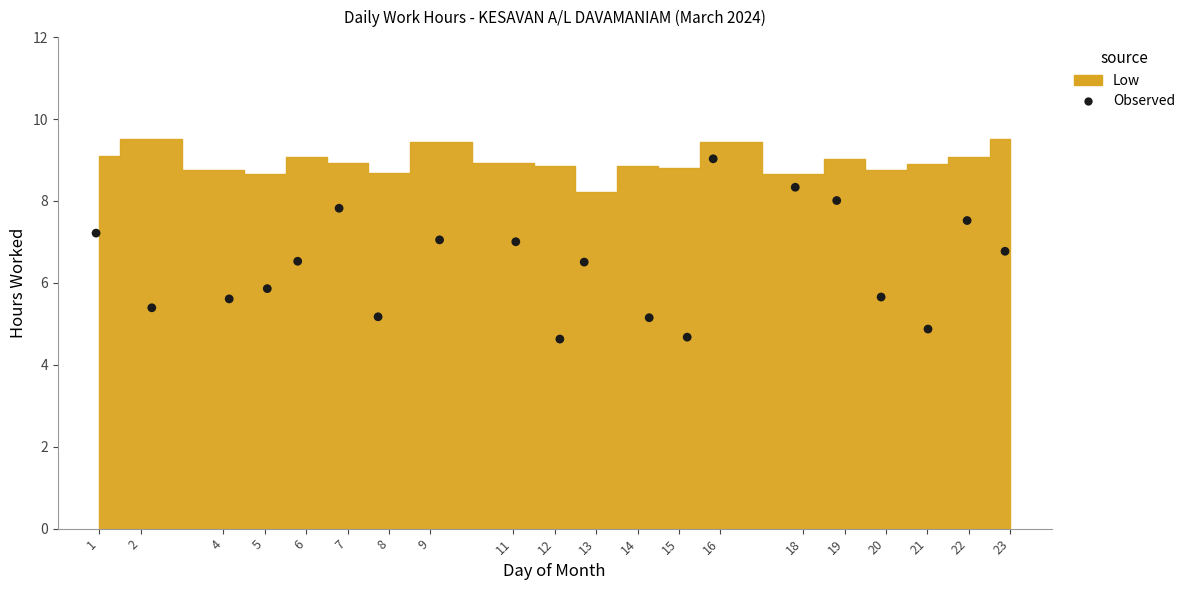

What is the range of X values (max minus min)?

22.0